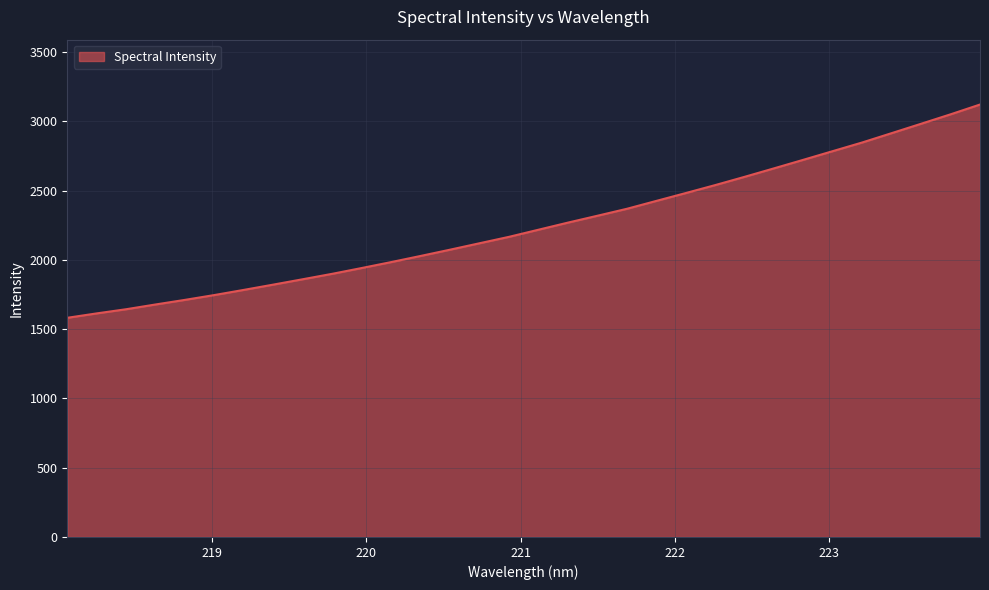

How many lines are shown in the chart?

1